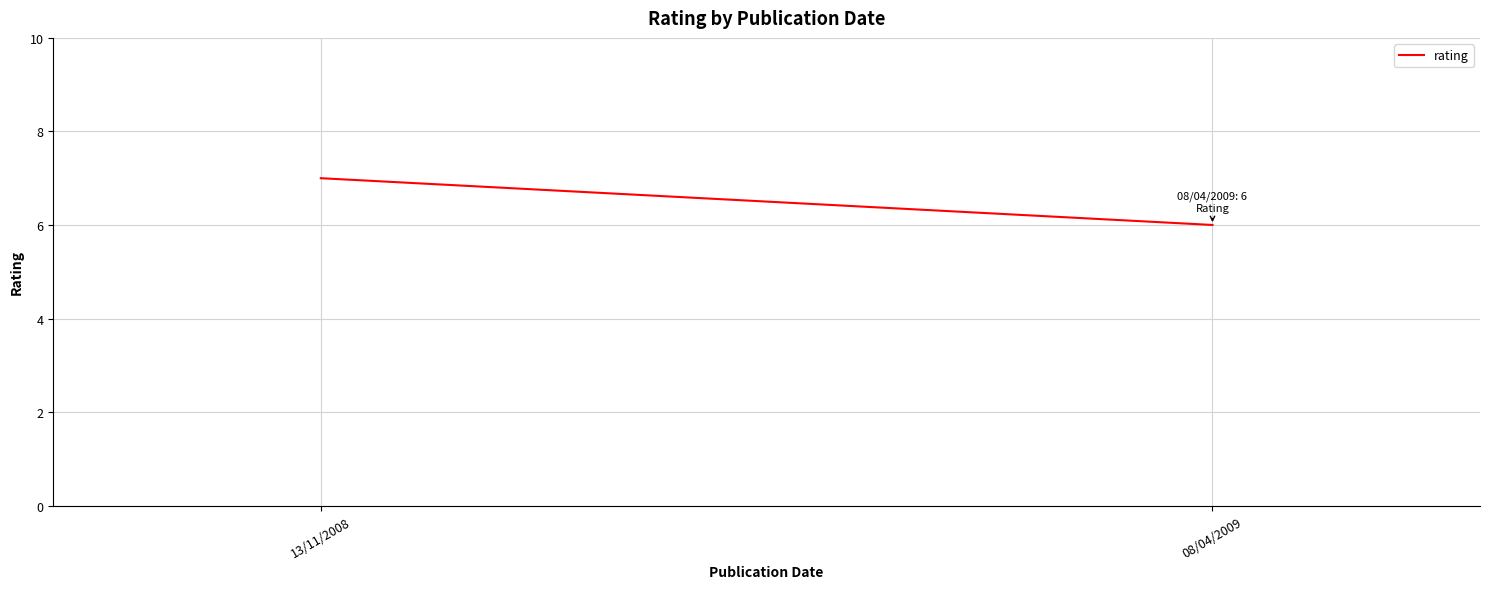

What is the smallest value displayed?

6